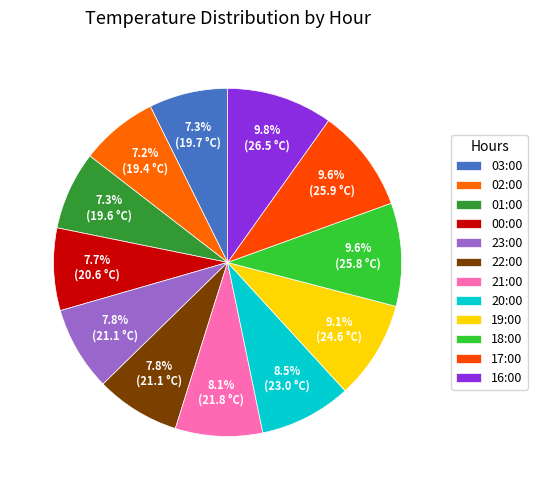

Count the number of slices in the pie.

12